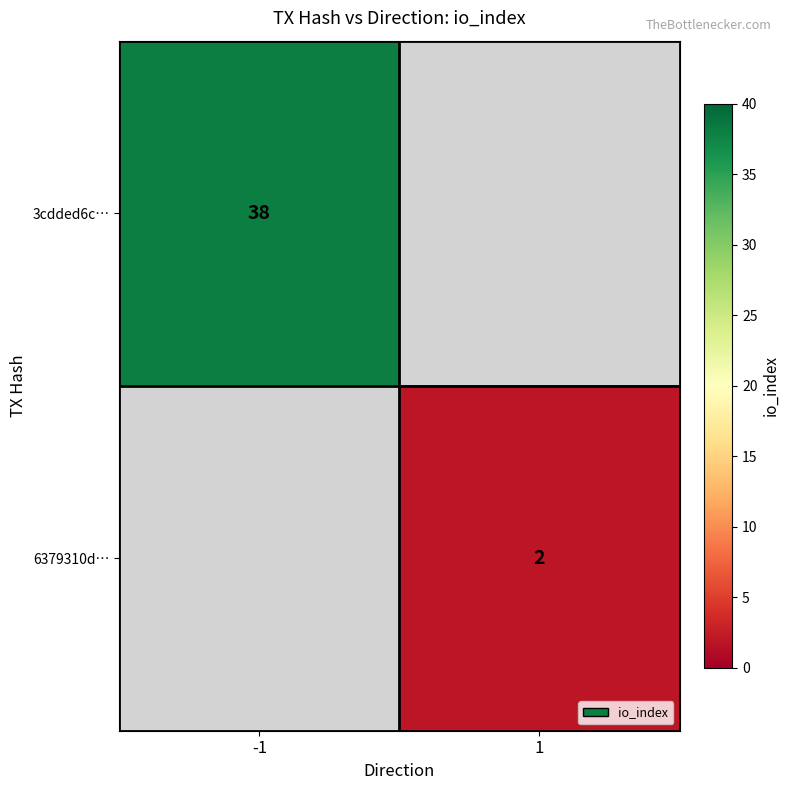

Between 1 and -1, which is larger?

-1